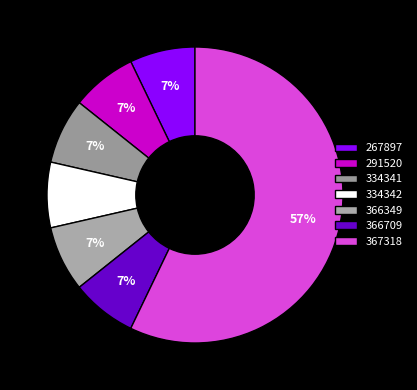

To the nearest percent, what is the combined percentage of 334342 and 367318?

64%